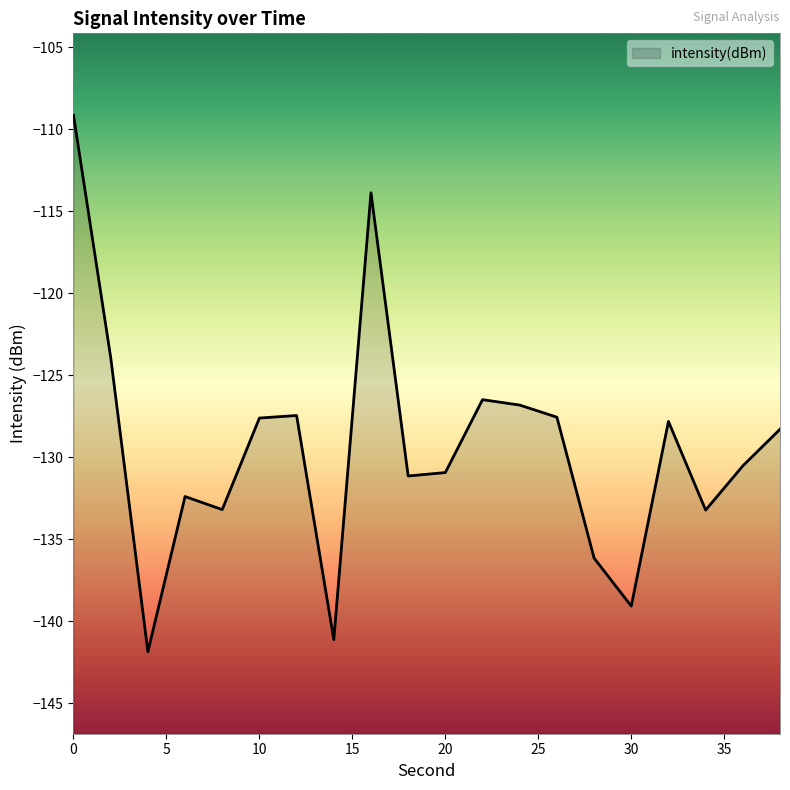

What is the greatest value displayed?

-109.1